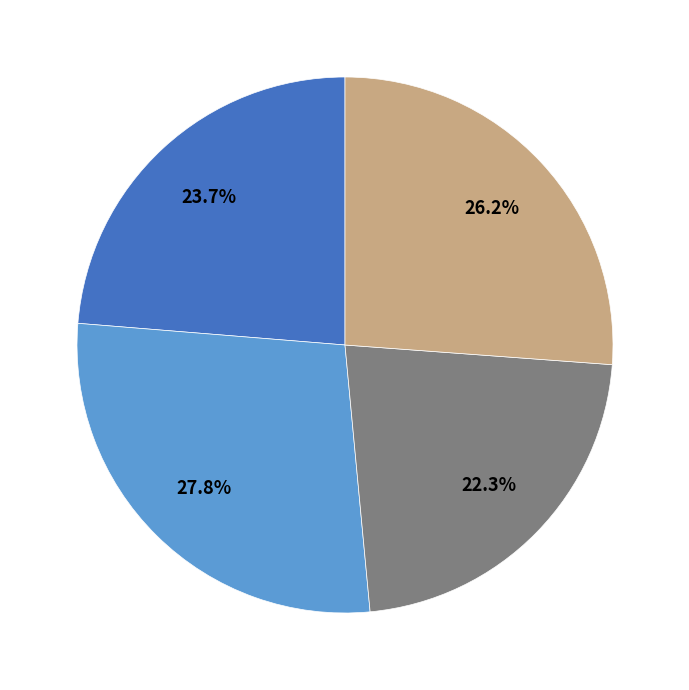

Is there any slice that represents more than half of the pie?

No